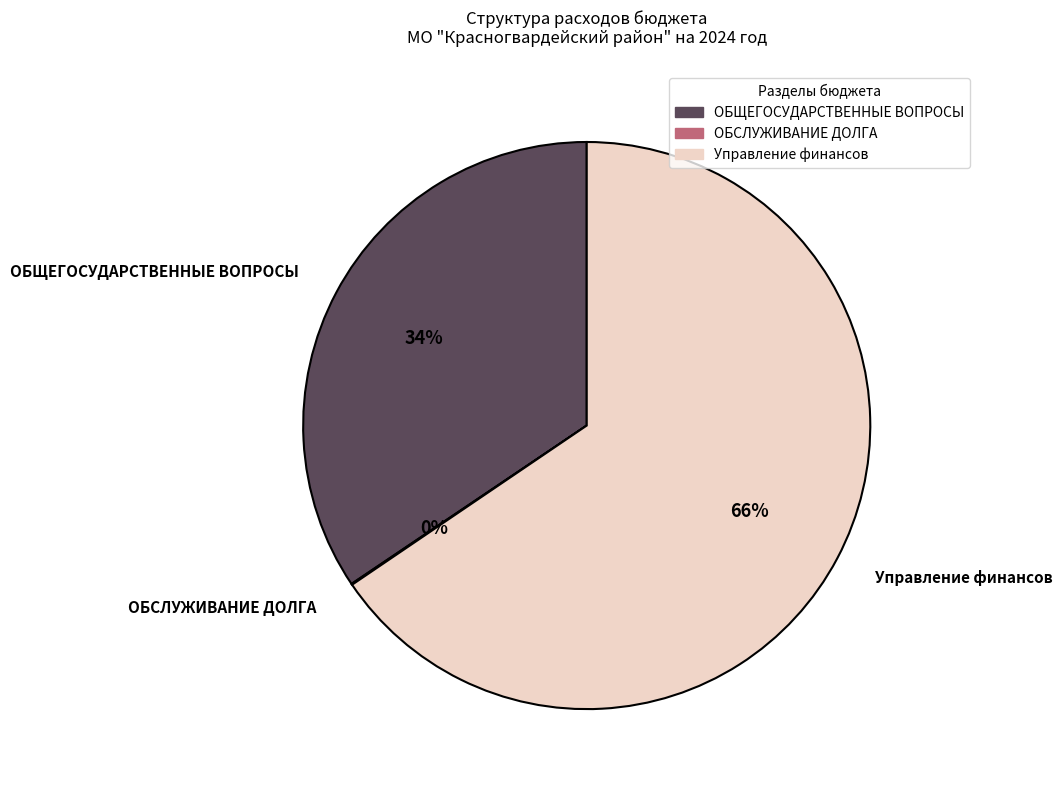

Is there any slice that represents more than half of the pie?

Yes